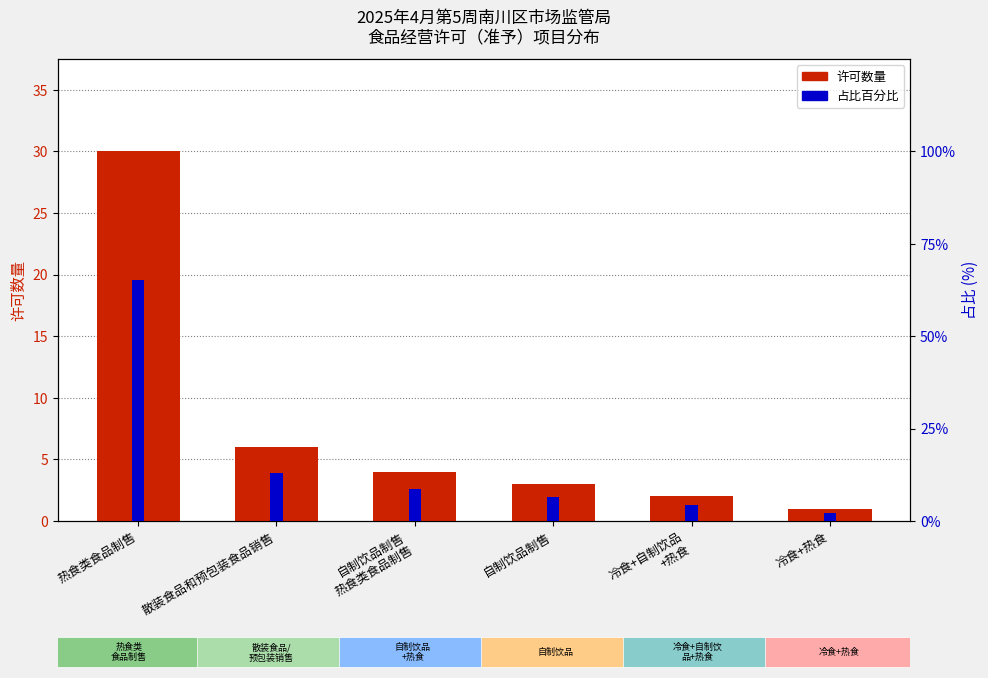

What is the label of the 1st bar from the left?

热食类食品制售